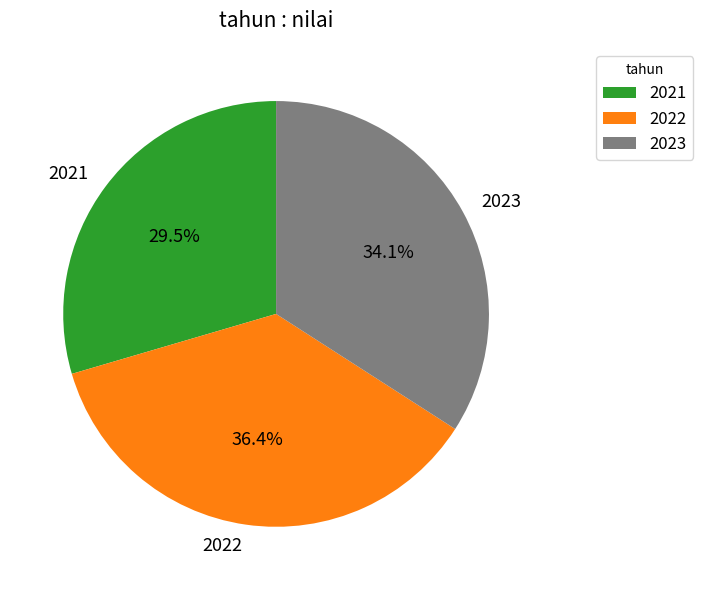

To the nearest percent, what percentage of the pie is 2023?

34%